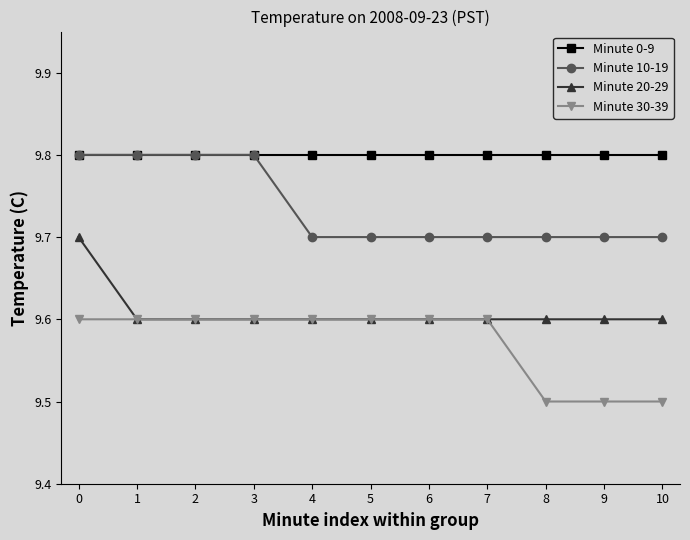

Reading left to right, what are all the values shown in this chart?

Minute 0-9: 0=9.8	1=9.8	2=9.8	3=9.8	4=9.8	5=9.8	6=9.8	7=9.8	8=9.8	9=9.8	10=9.8
Minute 10-19: 0=9.8	1=9.8	2=9.8	3=9.8	4=9.7	5=9.7	6=9.7	7=9.7	8=9.7	9=9.7	10=9.7
Minute 20-29: 0=9.7	1=9.6	2=9.6	3=9.6	4=9.6	5=9.6	6=9.6	7=9.6	8=9.6	9=9.6	10=9.6
Minute 30-39: 0=9.6	1=9.6	2=9.6	3=9.6	4=9.6	5=9.6	6=9.6	7=9.6	8=9.5	9=9.5	10=9.5